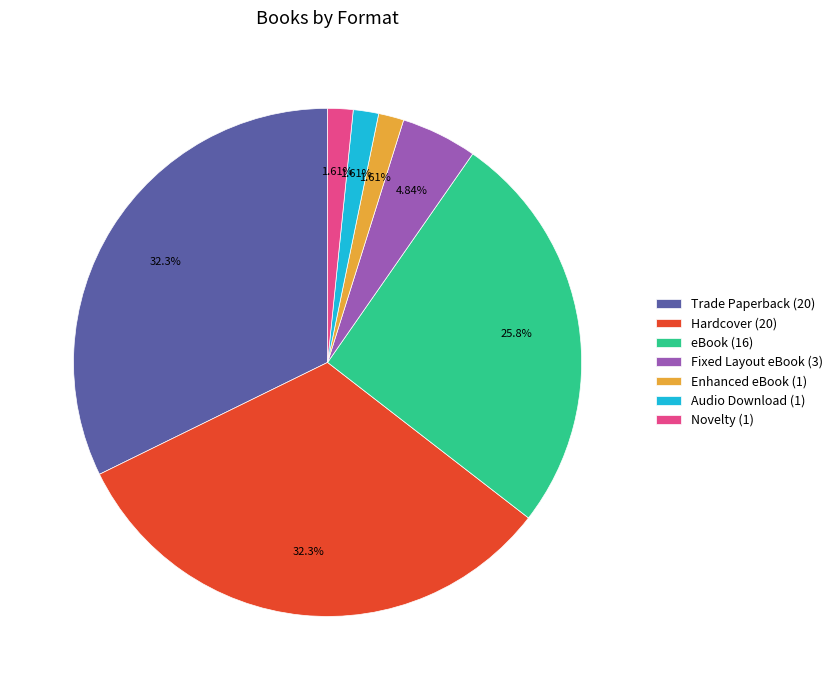

Is the sum of Audio Download and Fixed Layout eBook greater than half?

No